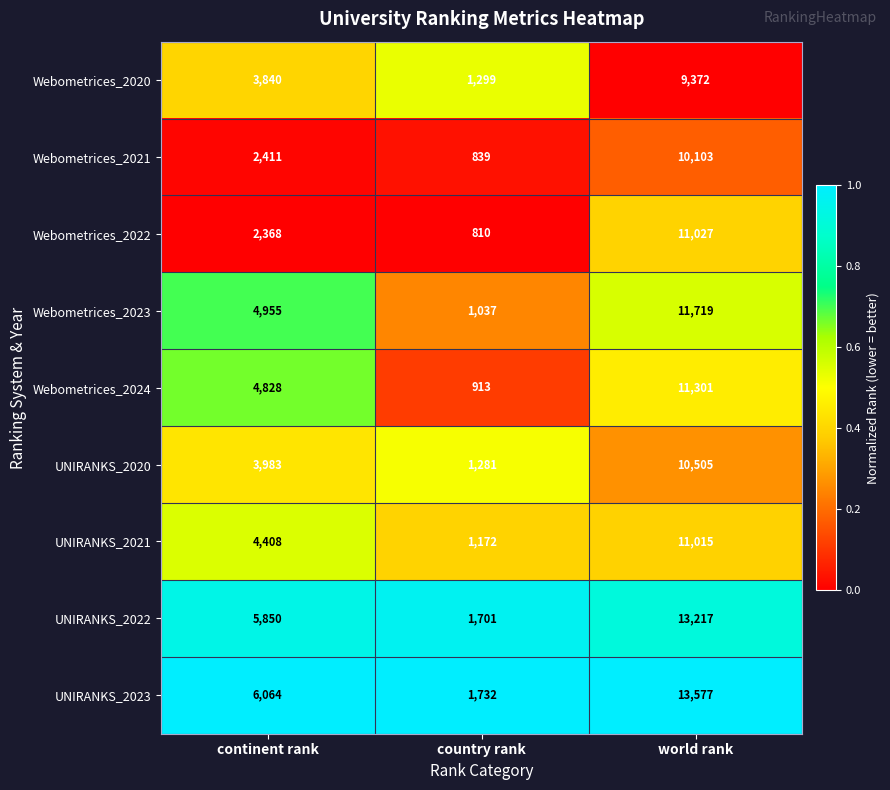

What is the difference between the second highest and minimum values in the Webometrices_2024 series?

3915